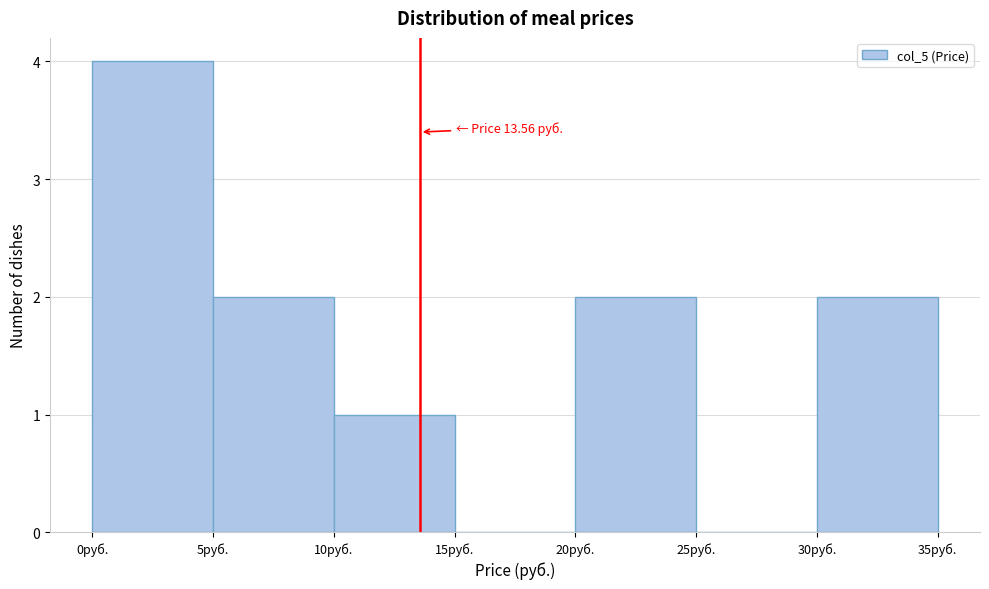

Over which range of the x-axis is the bar tallest?

0 to 5